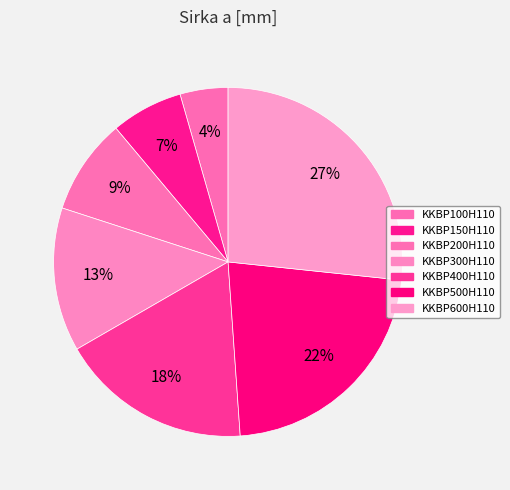

To the nearest percent, what portion does KKBP300H110 represent?

13%